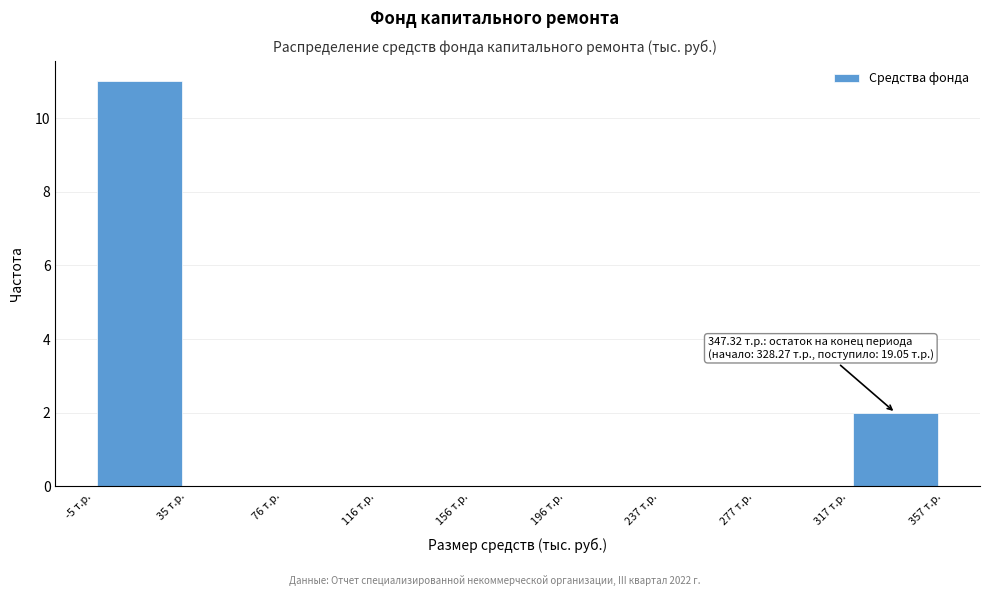

Which range on the x-axis has the tallest bar?

-5 to 35